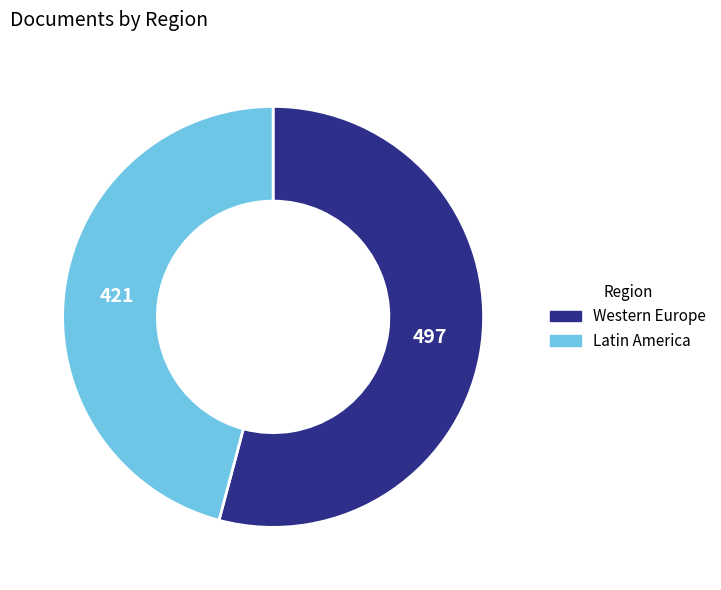

Is there a majority slice in this chart?

Yes